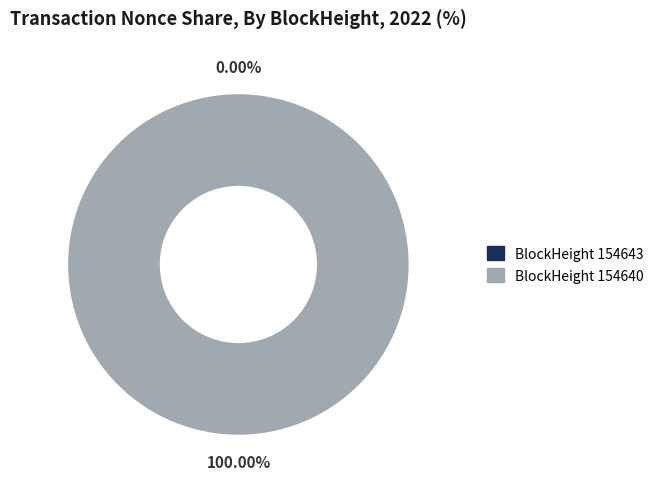

Do 154640 and 154643 together represent more than half of the pie?

Yes